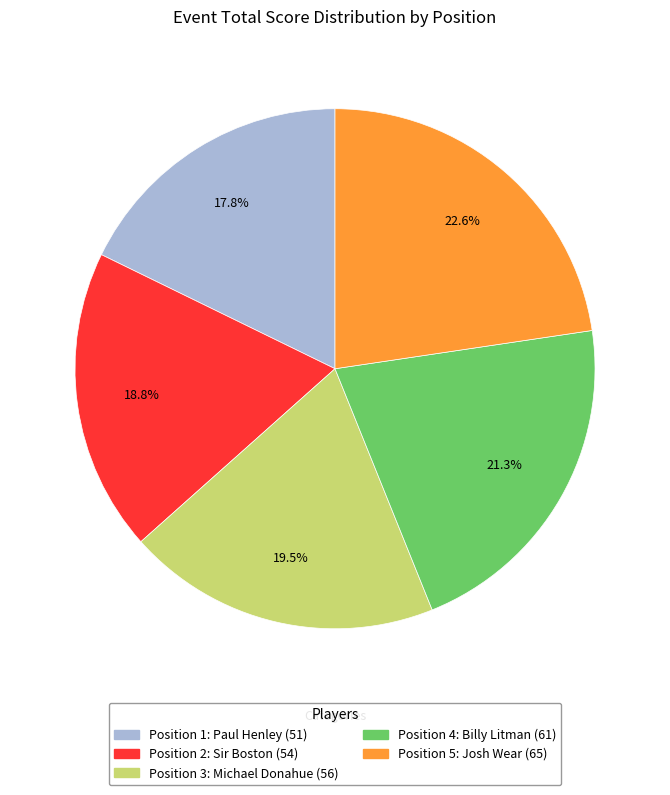

Does any single category account for the majority?

No